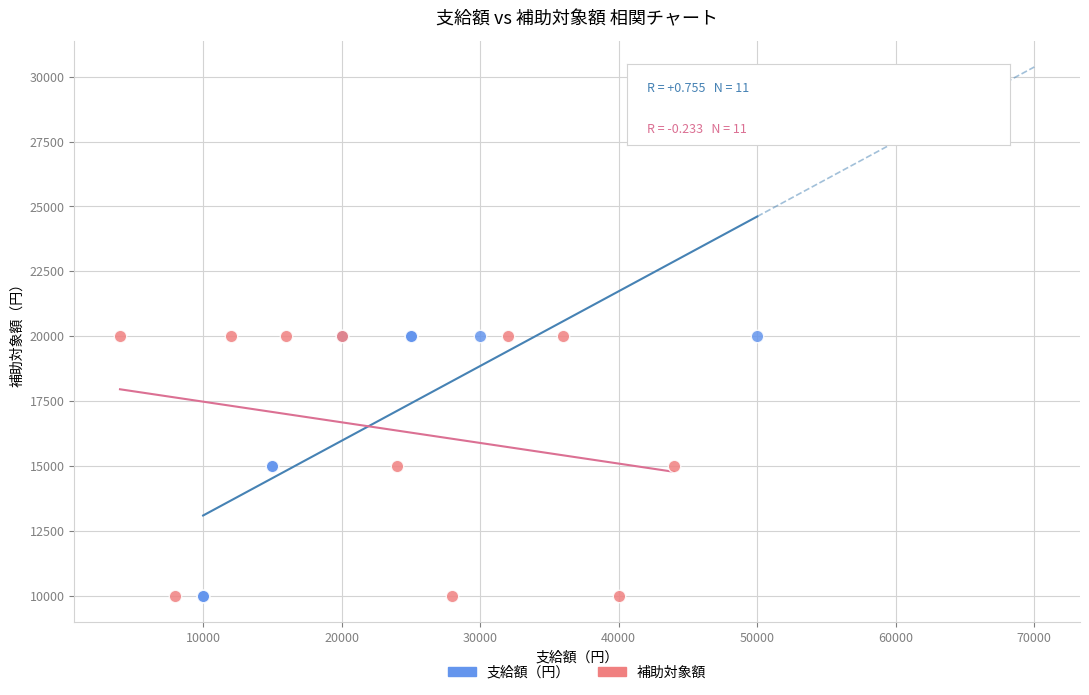

What are all the series names shown in the legend?

支給額（円）, 補助対象額